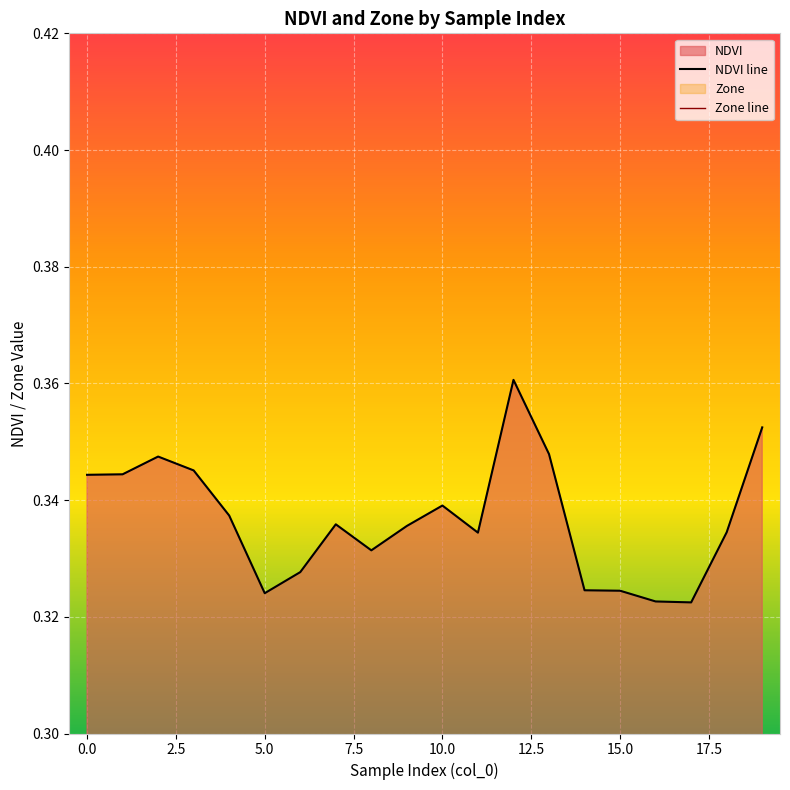

What are all the series names shown in the legend?

NDVI line, Zone line